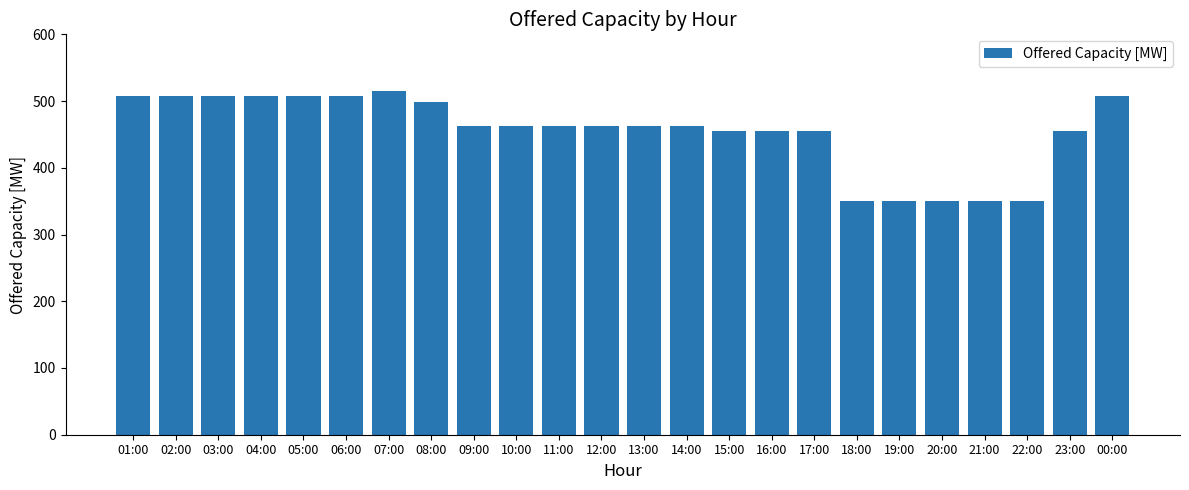

Are the bars horizontal?

No